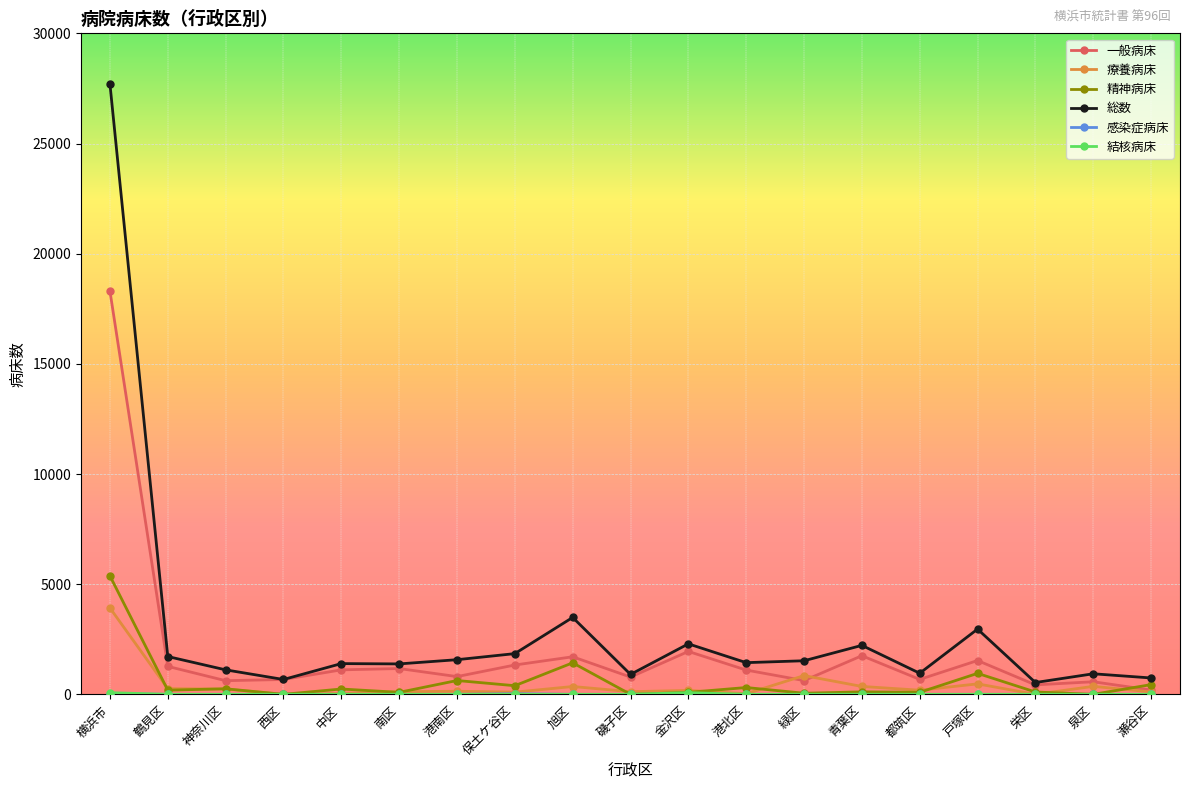

What is the label of the 4th point from the left?

西区